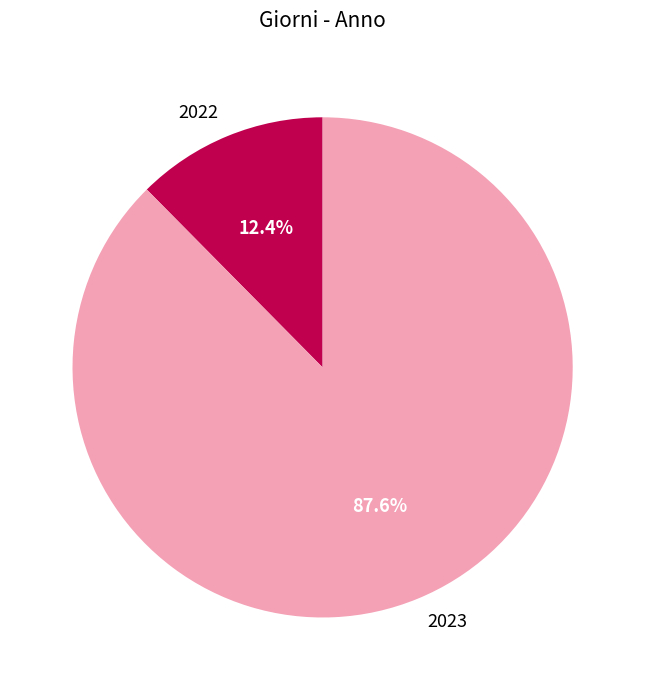

Count the number of slices in the pie.

2